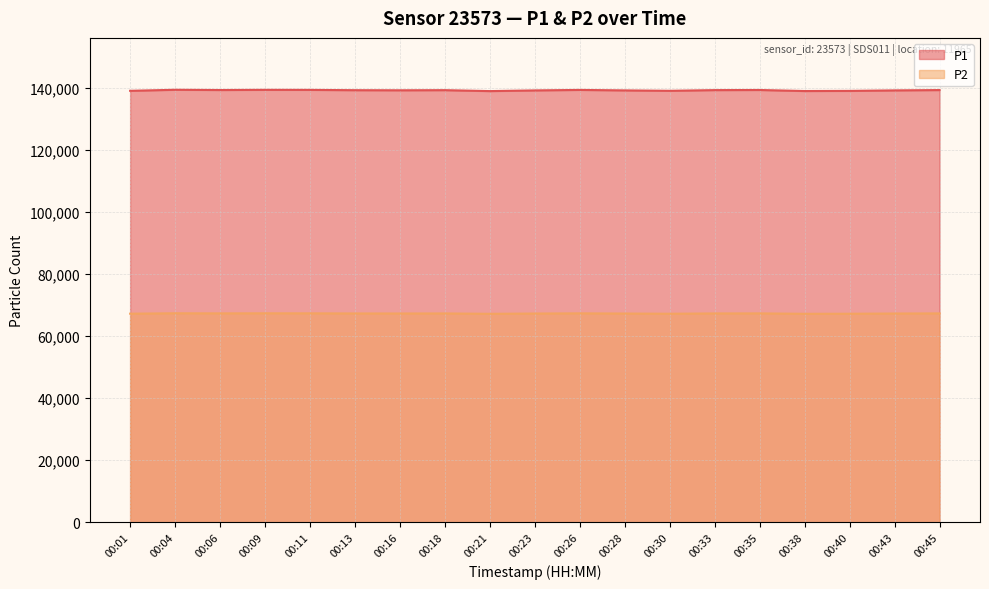

Between 00:11 and 00:40, which series saw the biggest shift?

P1